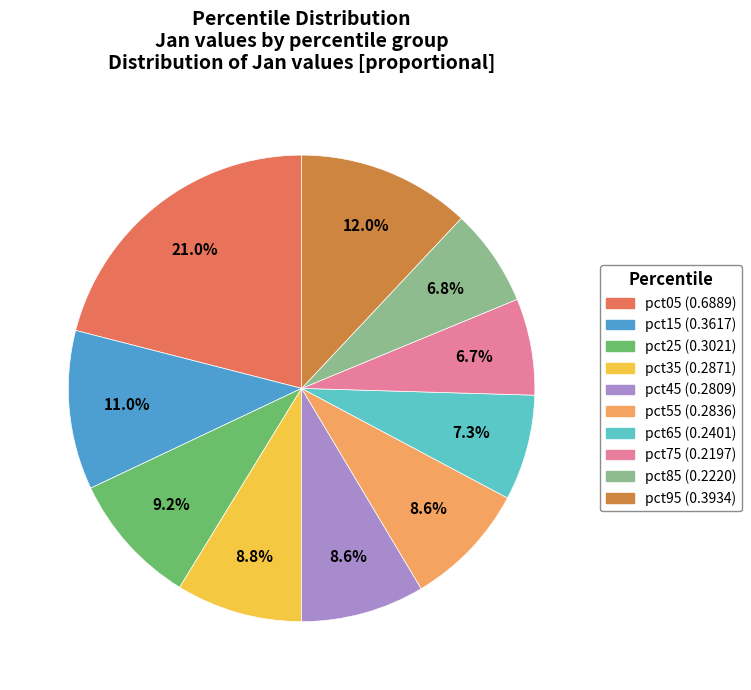

Is it true that pct65 is 7% of the pie?

True